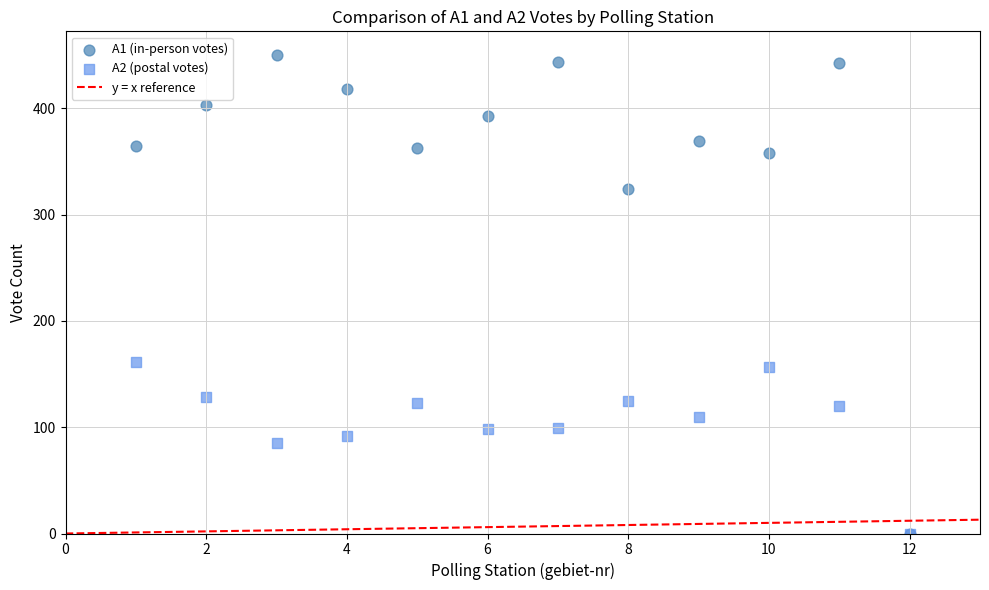

Which series contains the highest Y value?

A1 (in-person votes)